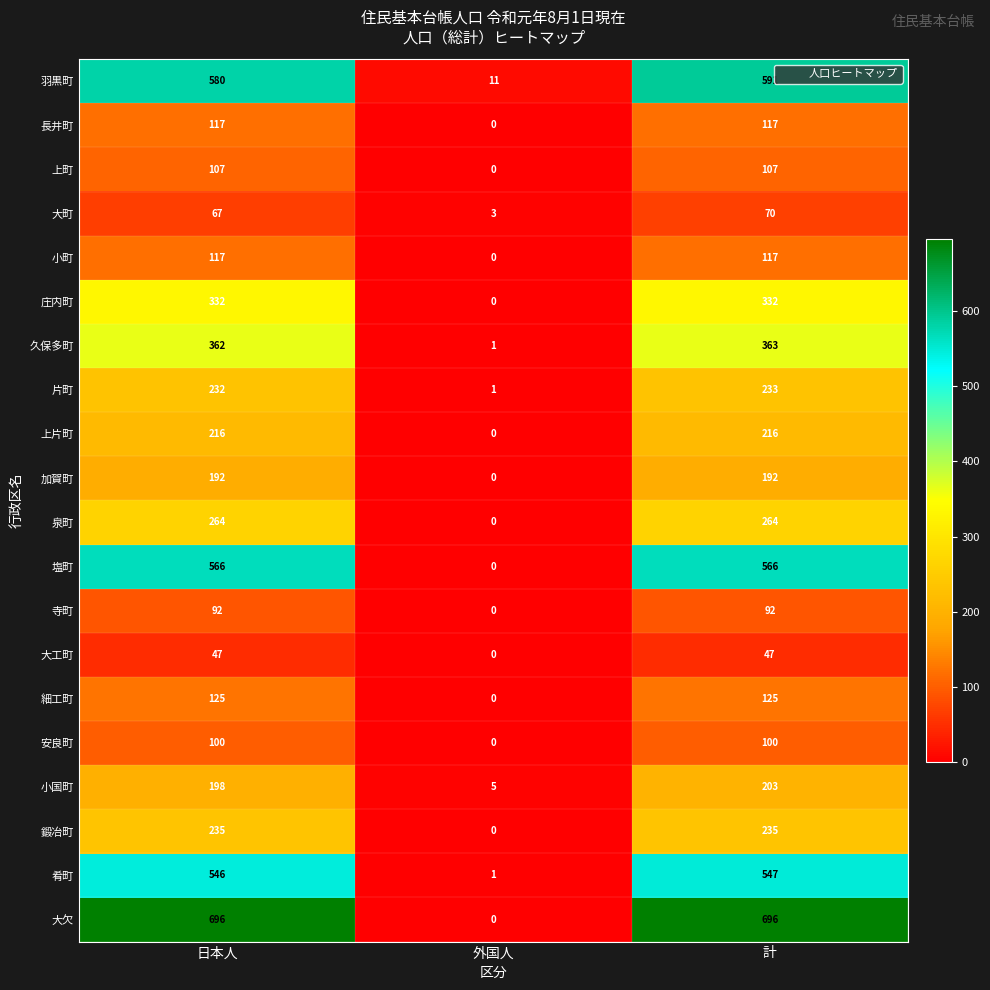

How many data points does each series have?

3